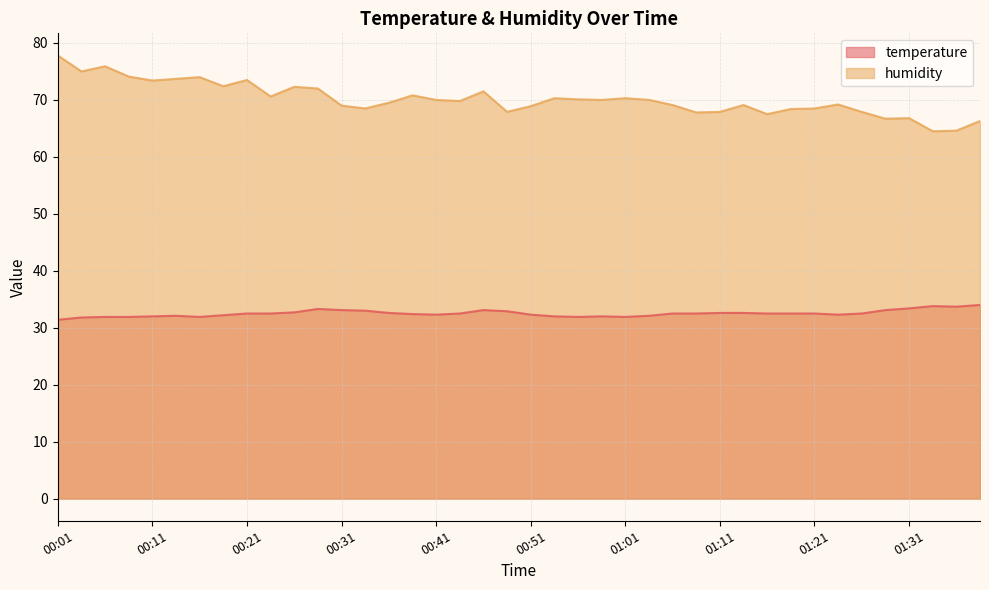

Reading left to right, extract all data points from this chart.

temperature: 00:01=31.4	00:04=31.8	00:06=31.9	00:09=31.9	00:11=32.0	00:14=32.1	00:16=31.9	00:19=32.2	00:21=32.5	00:24=32.5	00:26=32.7	00:29=33.3	00:31=33.1	00:34=33.0	00:36=32.6	00:38=32.4	00:41=32.3	00:43=32.5	00:46=33.1	00:48=32.9	00:51=32.3	00:53=32.0	00:56=31.9	00:58=32.0	01:01=31.9	01:03=32.1	01:06=32.5	01:08=32.5	01:11=32.6	01:13=32.6	01:16=32.5	01:18=32.5	01:21=32.5	01:23=32.3	01:26=32.5	01:28=33.1	01:31=33.4	01:33=33.8	01:36=33.7	01:38=34.0
humidity: 00:01=77.8	00:04=75.0	00:06=75.9	00:09=74.1	00:11=73.4	00:14=73.7	00:16=74.0	00:19=72.4	00:21=73.5	00:24=70.6	00:26=72.3	00:29=72.0	00:31=69.0	00:34=68.5	00:36=69.5	00:38=70.8	00:41=70.0	00:43=69.8	00:46=71.5	00:48=67.9	00:51=68.9	00:53=70.3	00:56=70.1	00:58=70.0	01:01=70.3	01:03=70.0	01:06=69.1	01:08=67.8	01:11=67.9	01:13=69.1	01:16=67.5	01:18=68.4	01:21=68.5	01:23=69.2	01:26=67.9	01:28=66.7	01:31=66.8	01:33=64.5	01:36=64.6	01:38=66.3